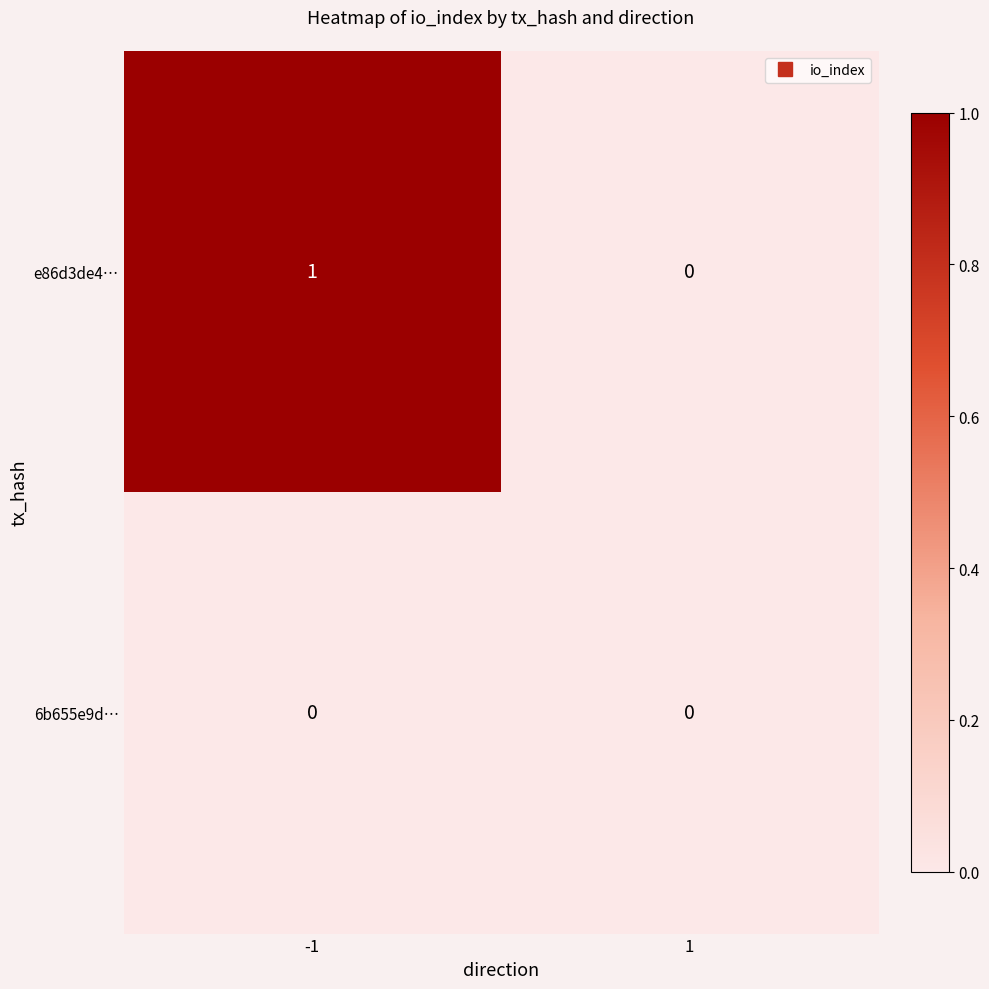

List the series in order of their peak value, highest first.

e86d3de4…, 6b655e9d…